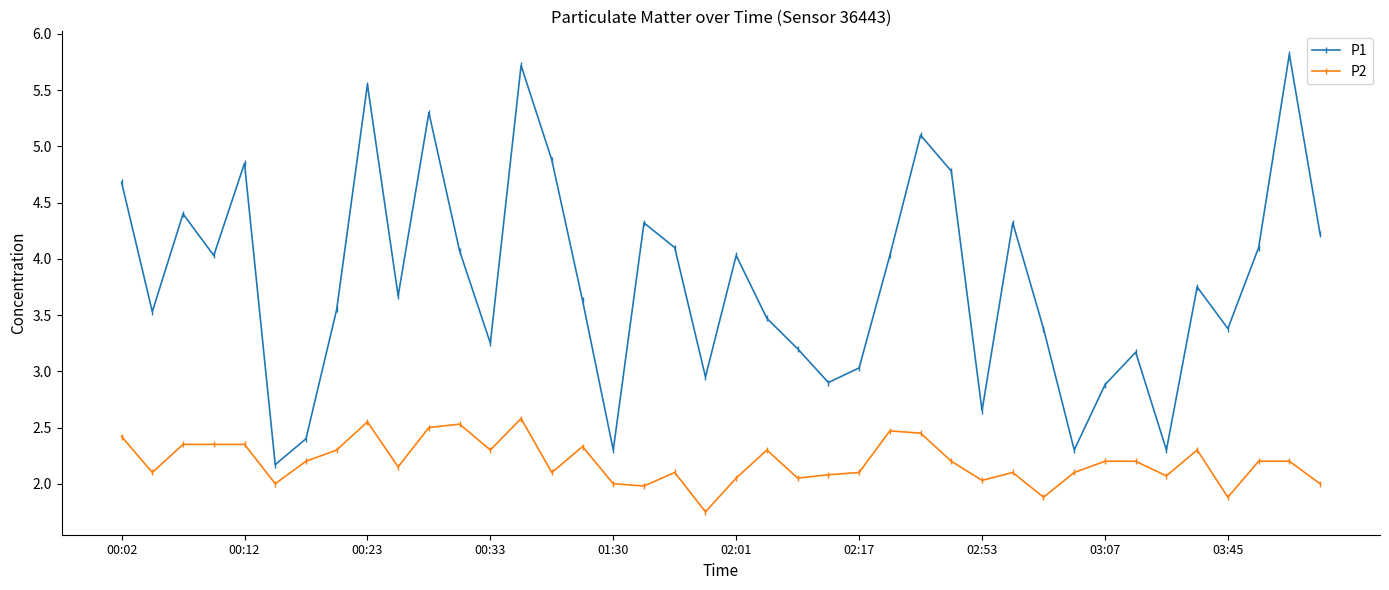

True or false: P2 and P1 cross at least once.

False